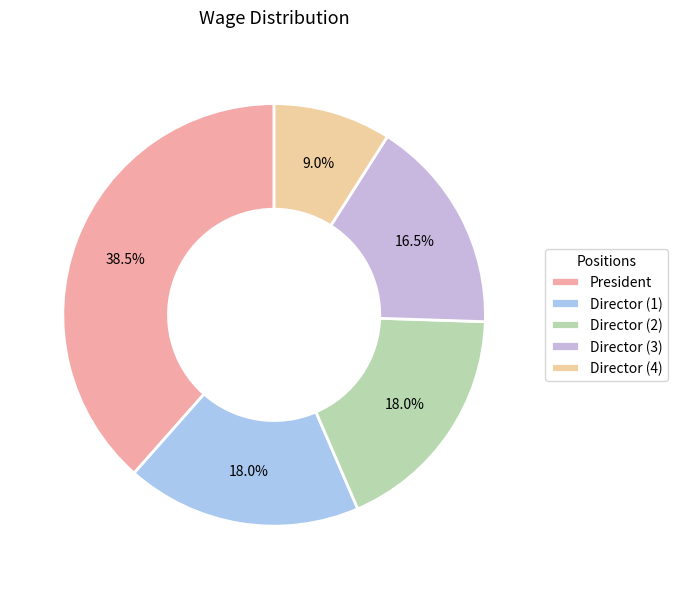

How many slices are in this pie chart?

5